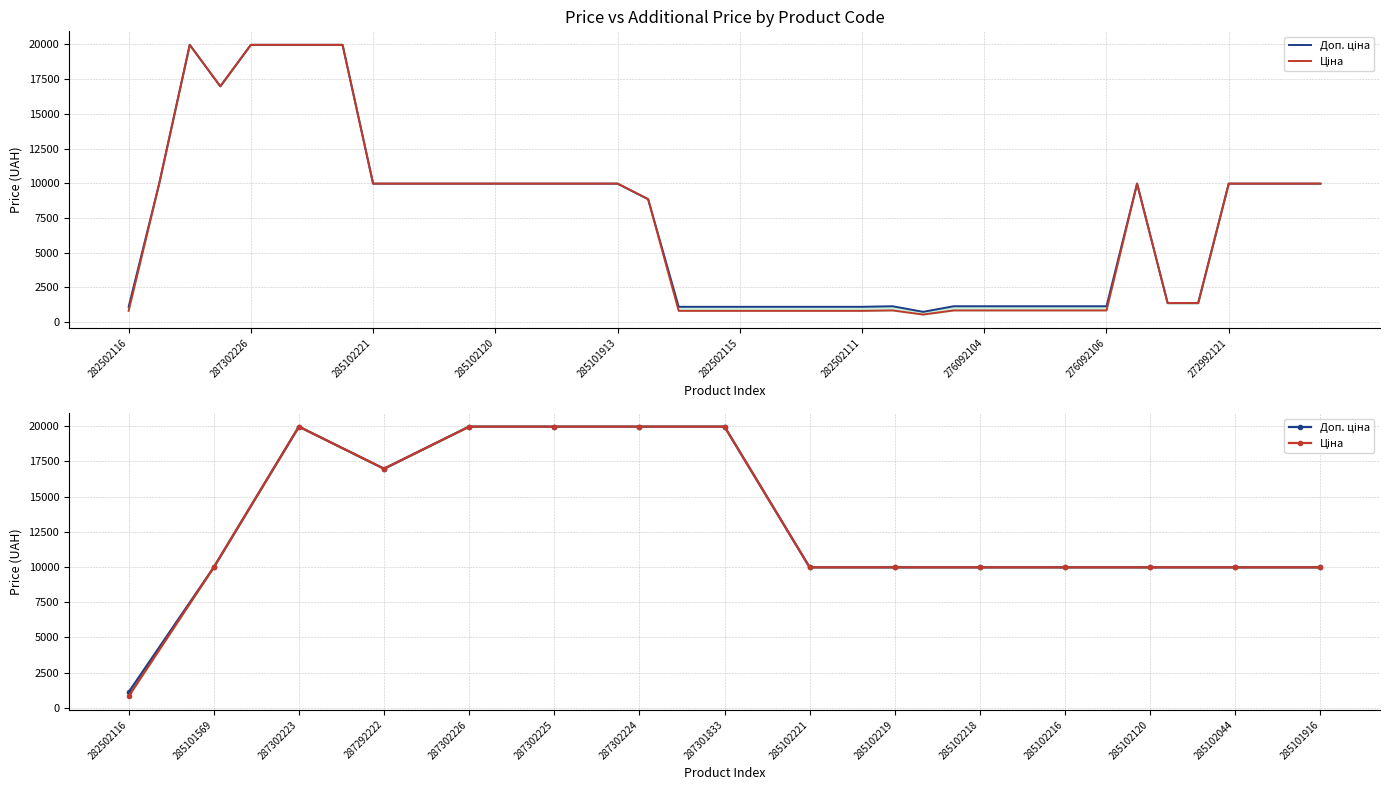

How many values in the Доп. ціна series exceed 9974?

14